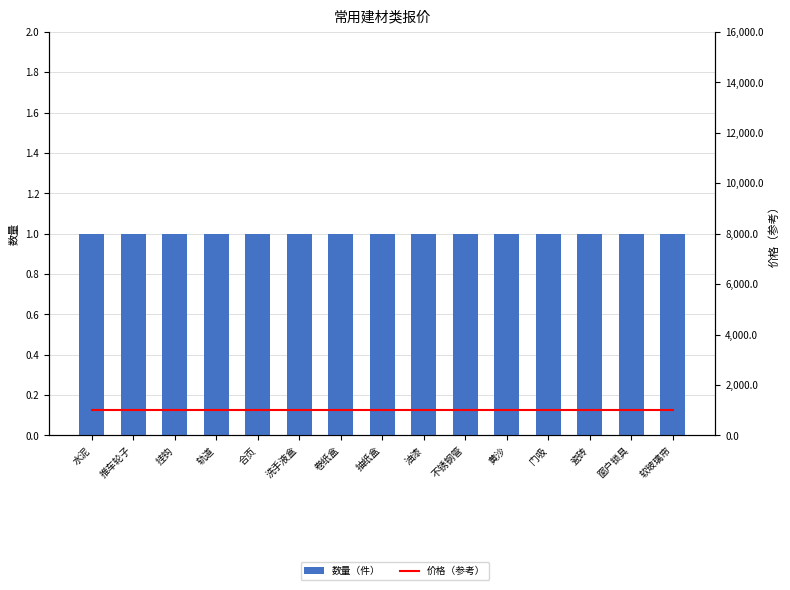

Which series changed the most between 抽纸盒 and 窗户锁具?

数量（件）